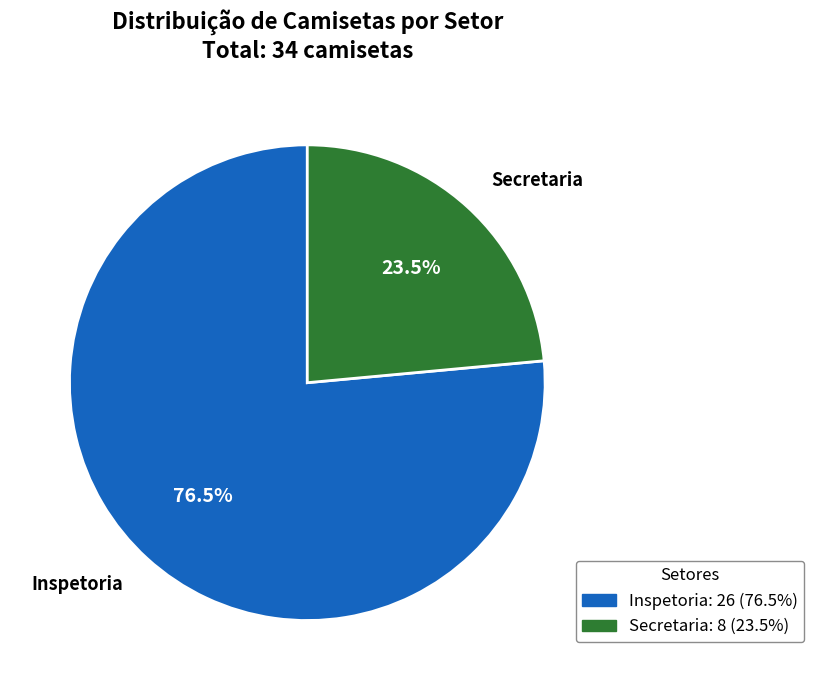

To the nearest percent, what is the difference between the Secretaria and Inspetoria slice percentages?

53%